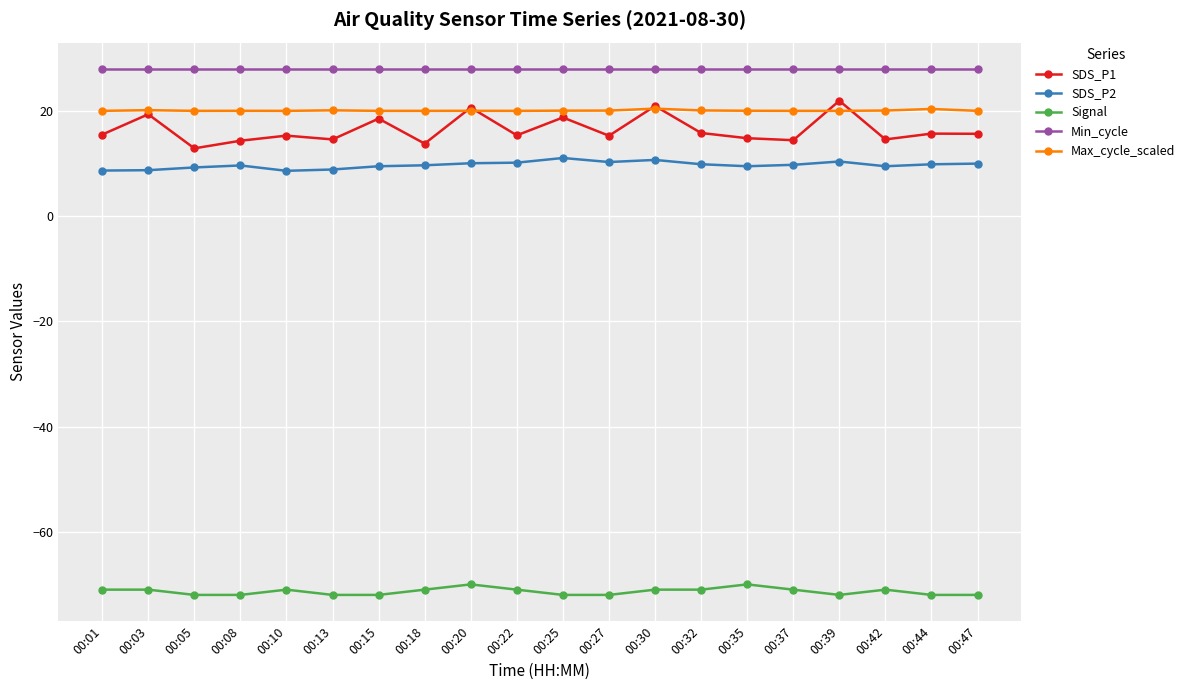

What is the sum of the SDS_P2 values at 00:13 and 00:01?

17.6